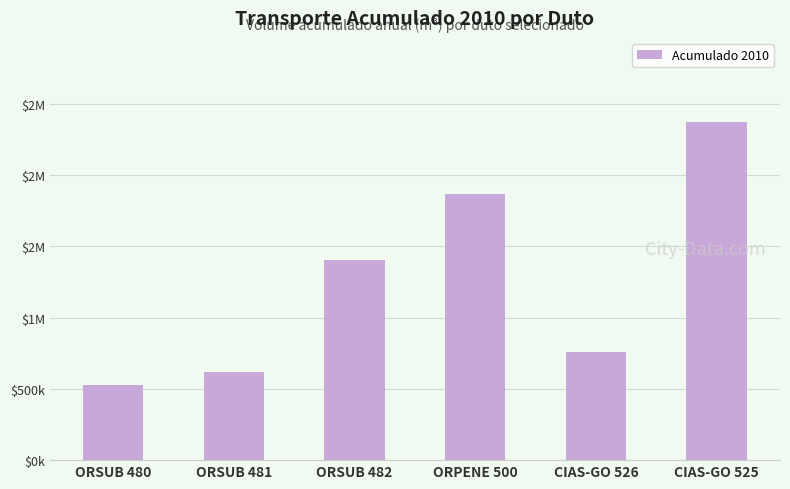

List the labels in order of value, largest first.

CIAS-GO 525, ORPENE 500, ORSUB 482, CIAS-GO 526, ORSUB 481, ORSUB 480